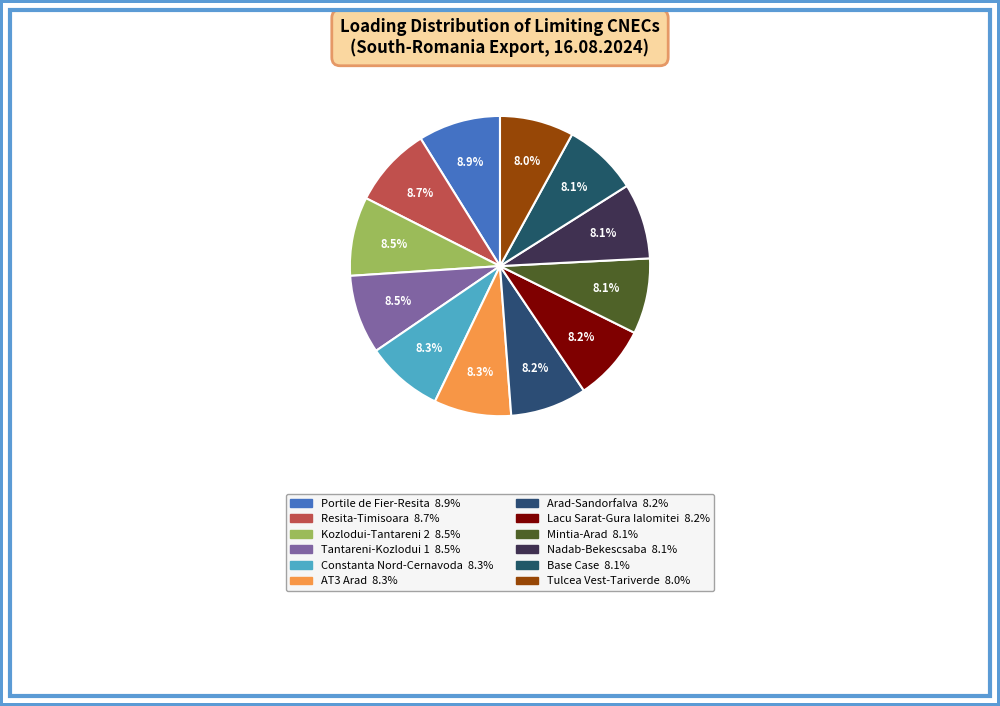

Count the number of slices in the pie.

12